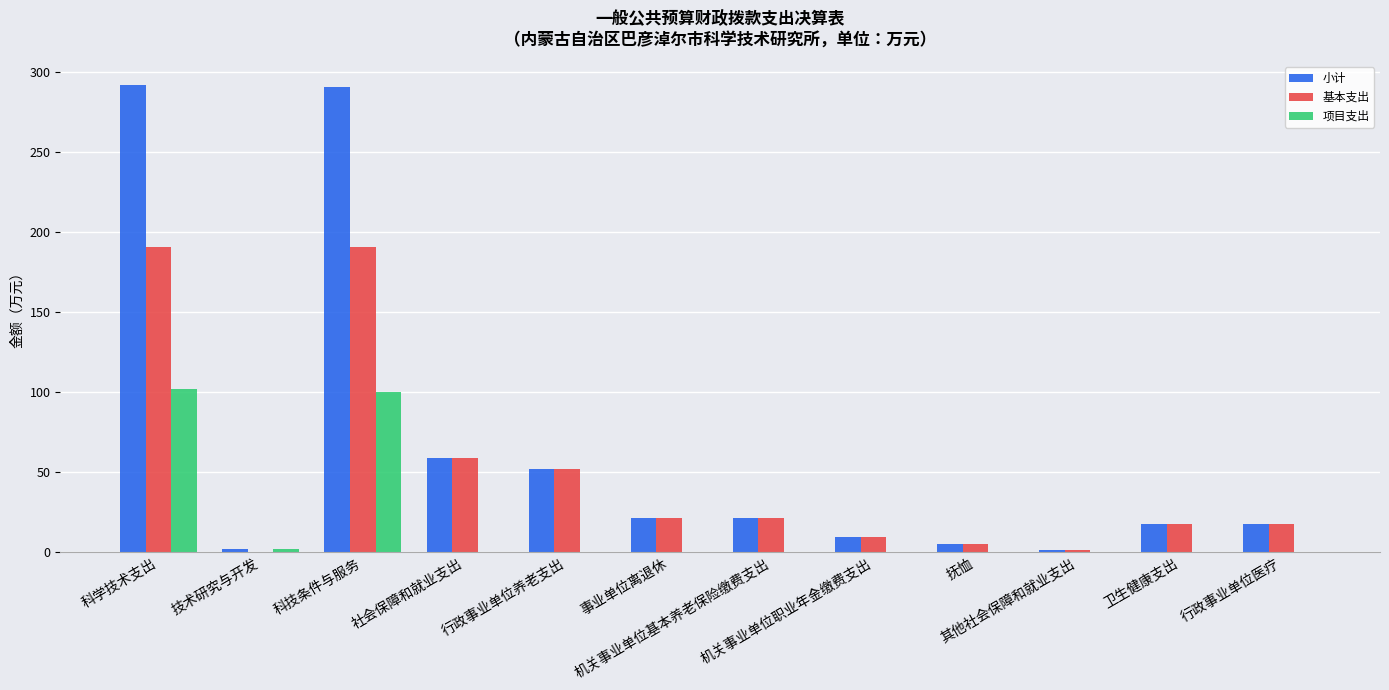

What is the sum of all 基本支出 values?

585.3